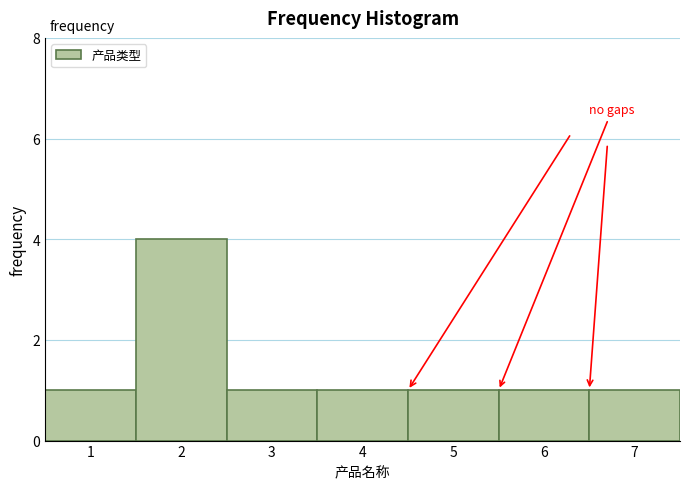

Reading left to right, list all the values displayed in this chart.

1	4	1	1	1	1	1